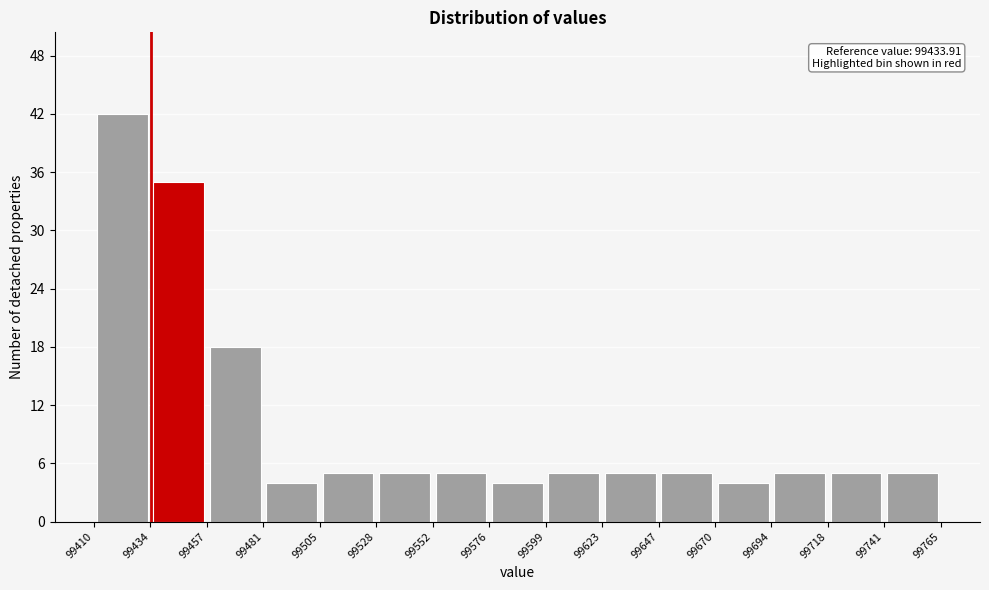

Which range on the x-axis has the tallest bar?

99410 to 99434